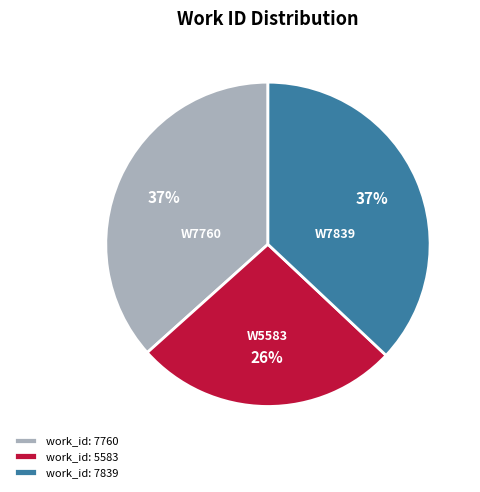

Do work_id: 7839 and work_id: 5583 together represent more than half of the pie?

Yes